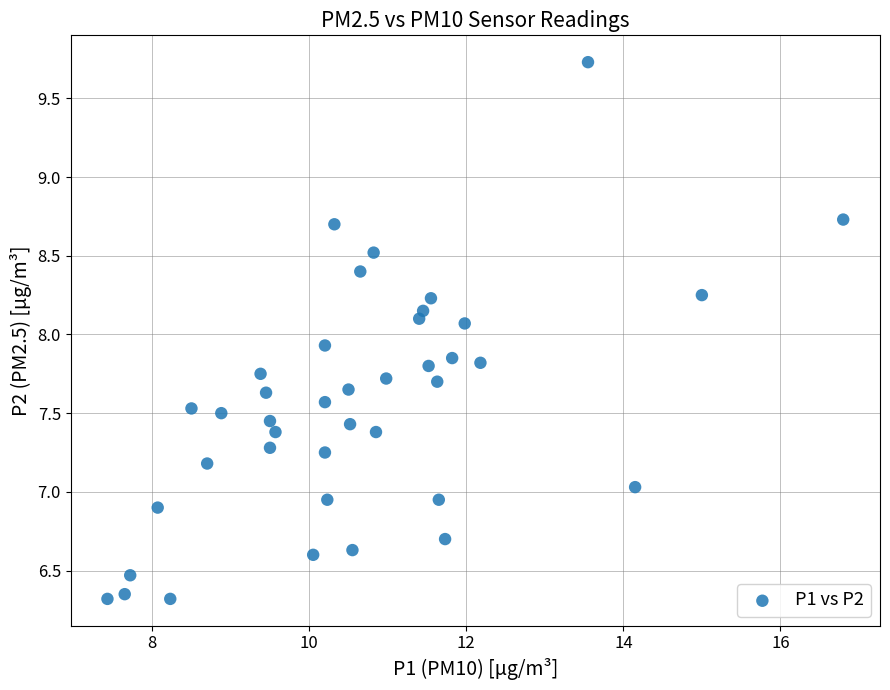

What is the range of Y values (max minus min)?

3.4